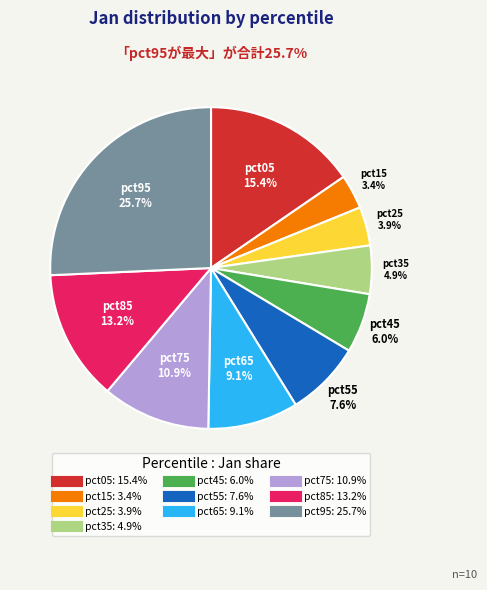

What is the largest slice in the pie chart?

pct95